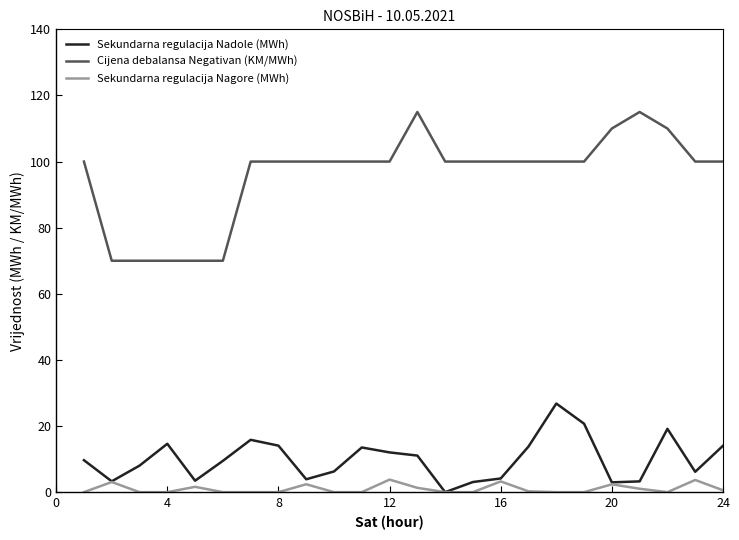

Which series has the largest range (max minus min)?

Cijena debalansa Negativan (KM/MWh)